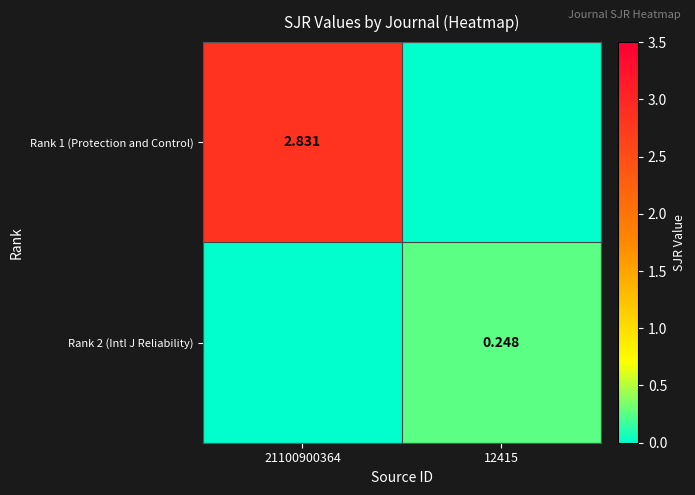

How many values in the Rank 1 (Protection and Control) series are below 2?

1